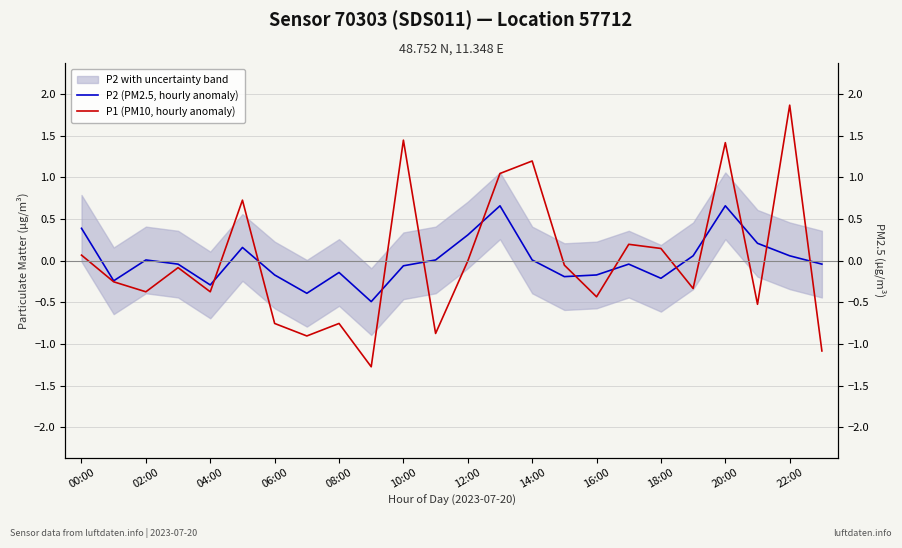

How many data points in P1 (PM10, hourly anomaly) are less than 0?

15